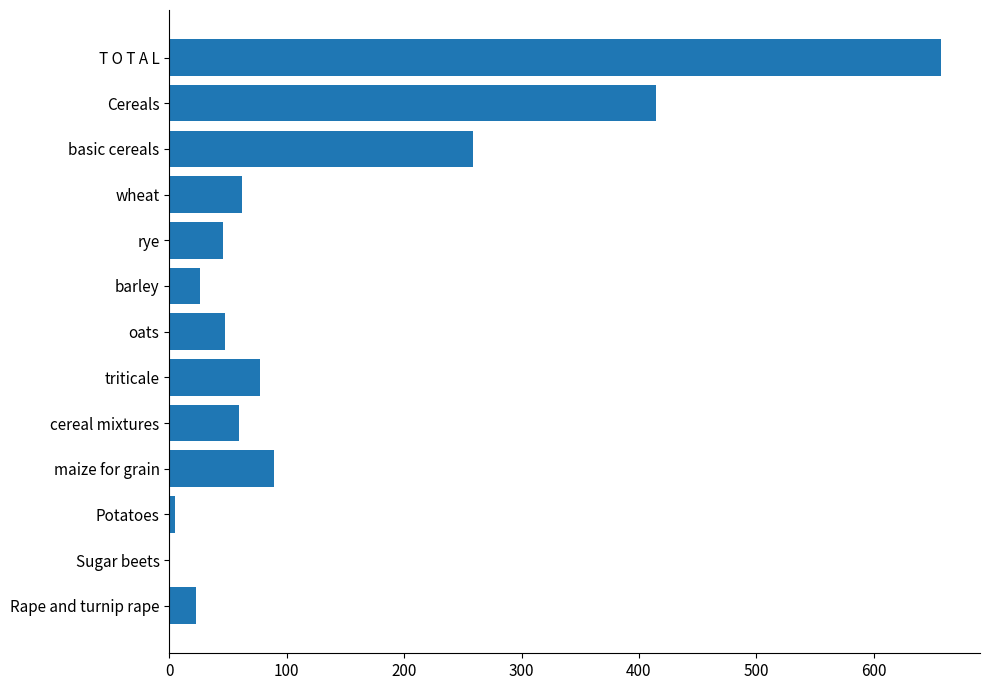

What is the change in value from basic cereals to oats?

-211.5